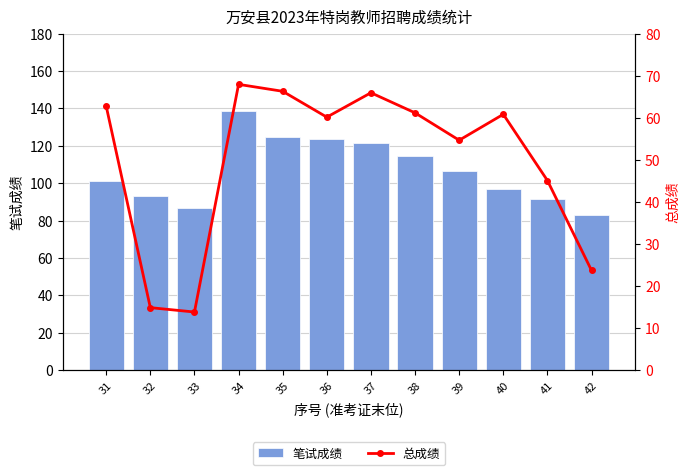

Count the number of data series in this chart.

2